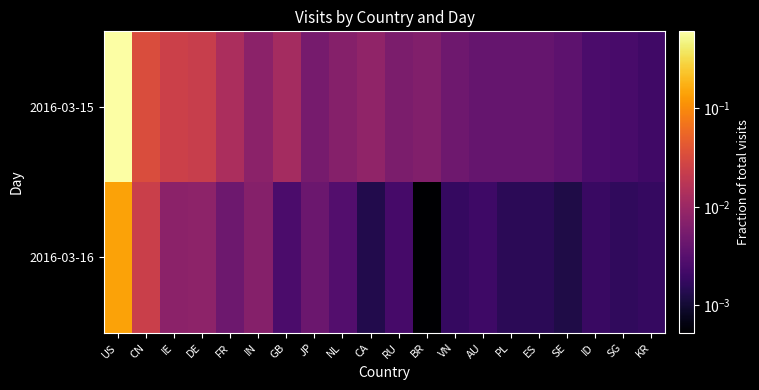

How many data points does each series have?

20